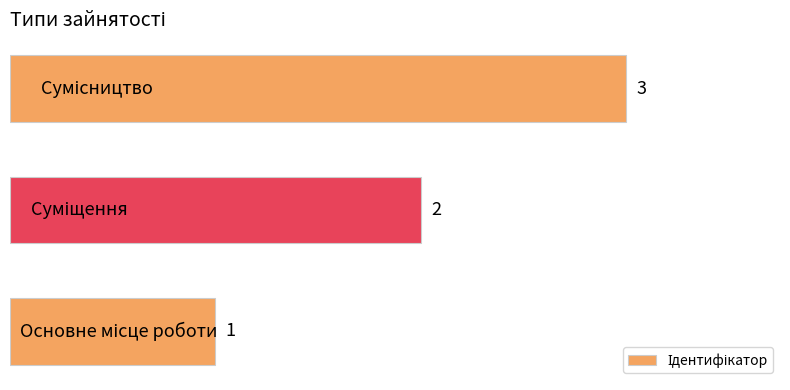

Count the values in the range 1 to 3.

3